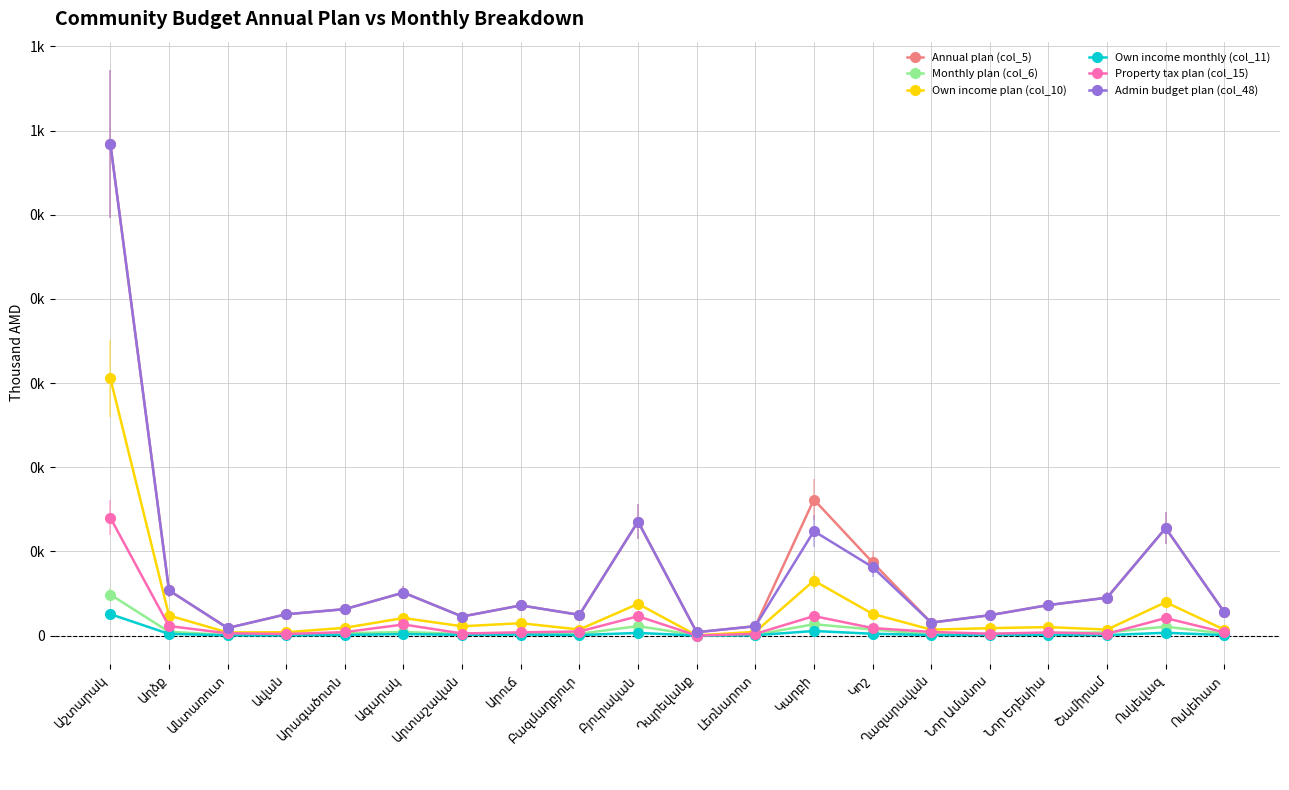

What is the maximum value shown in the chart?

584380.8